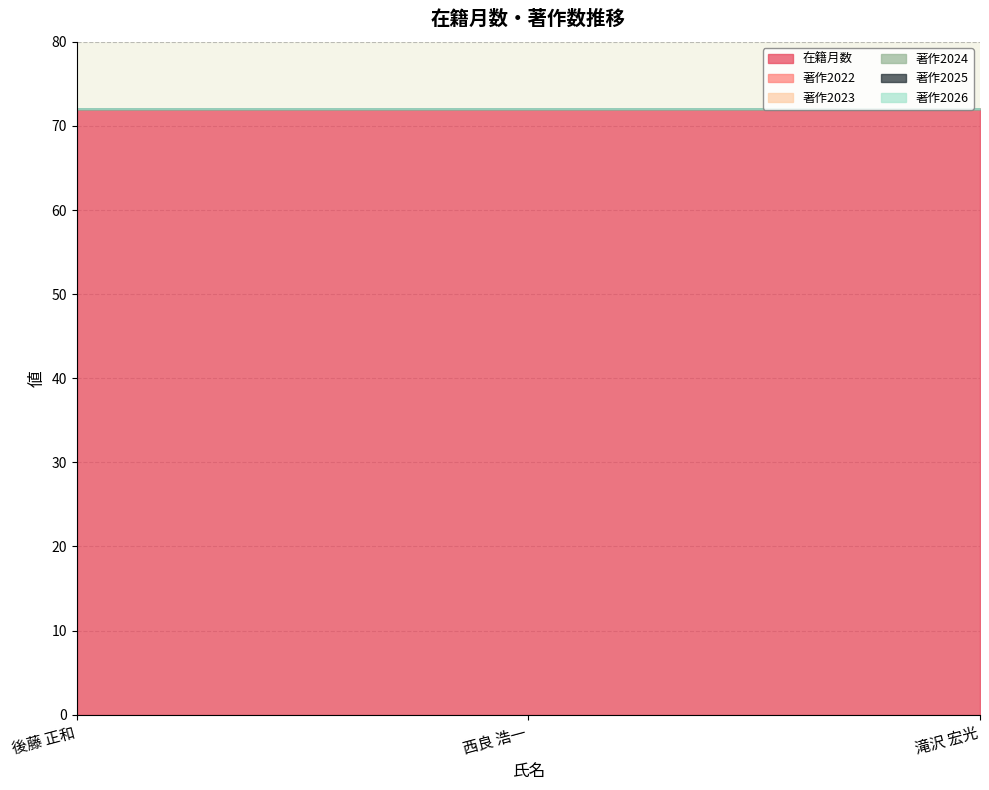

Reading left to right, list all the values displayed in this chart.

在籍月数: 後藤 正和=72	西良 浩一=72	滝沢 宏光=72
著作2022: 後藤 正和=0	西良 浩一=0	滝沢 宏光=0
著作2023: 後藤 正和=0	西良 浩一=0	滝沢 宏光=0
著作2024: 後藤 正和=0	西良 浩一=0	滝沢 宏光=0
著作2025: 後藤 正和=0	西良 浩一=0	滝沢 宏光=0
著作2026: 後藤 正和=0	西良 浩一=0	滝沢 宏光=0